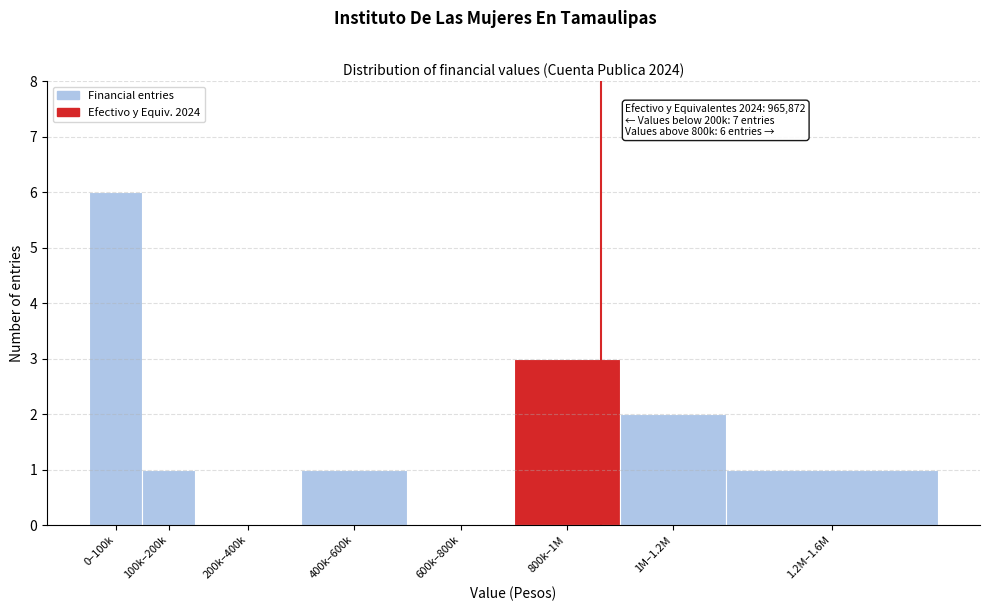

Reading left to right, transcribe all the data shown in this chart.

0–100k=6	100k–200k=1	200k–400k=0	400k–600k=1	600k–800k=0	800k–1M=3	1M–1.2M=2	1.2M–1.6M=1